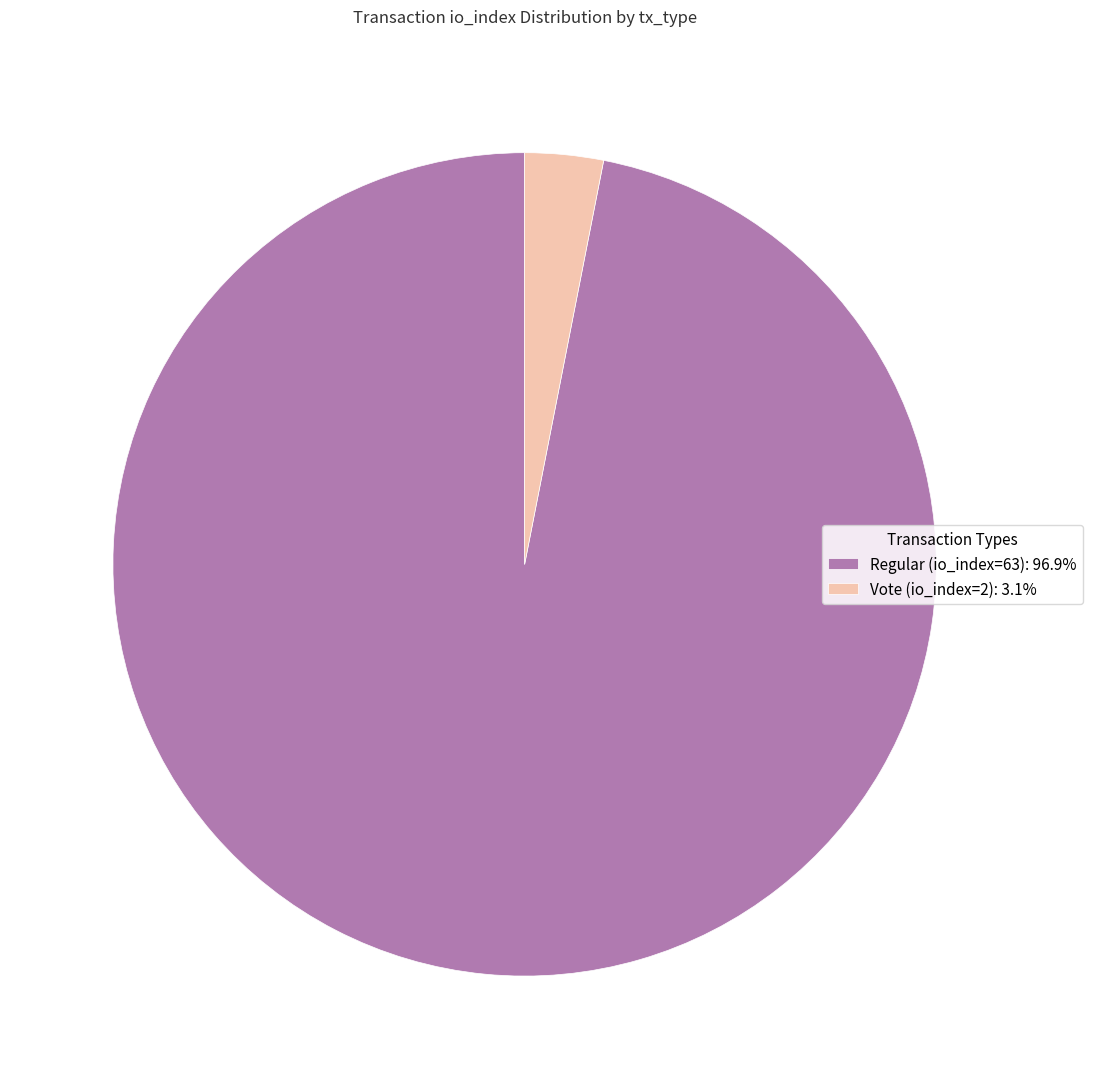

Rank the categories by value from lowest to highest.

Vote (io_index=2), Regular (io_index=63)